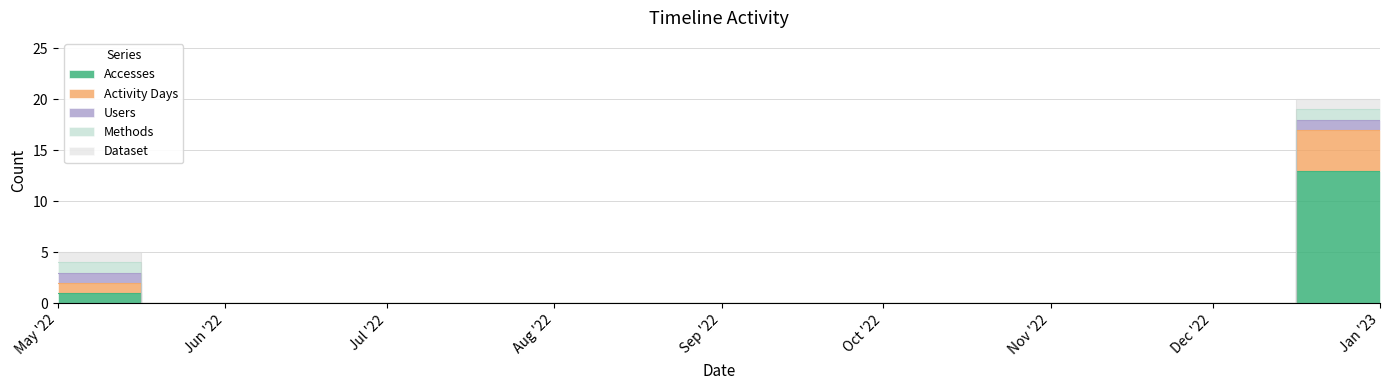

At which label does Accesses reach its peak?

2023-01